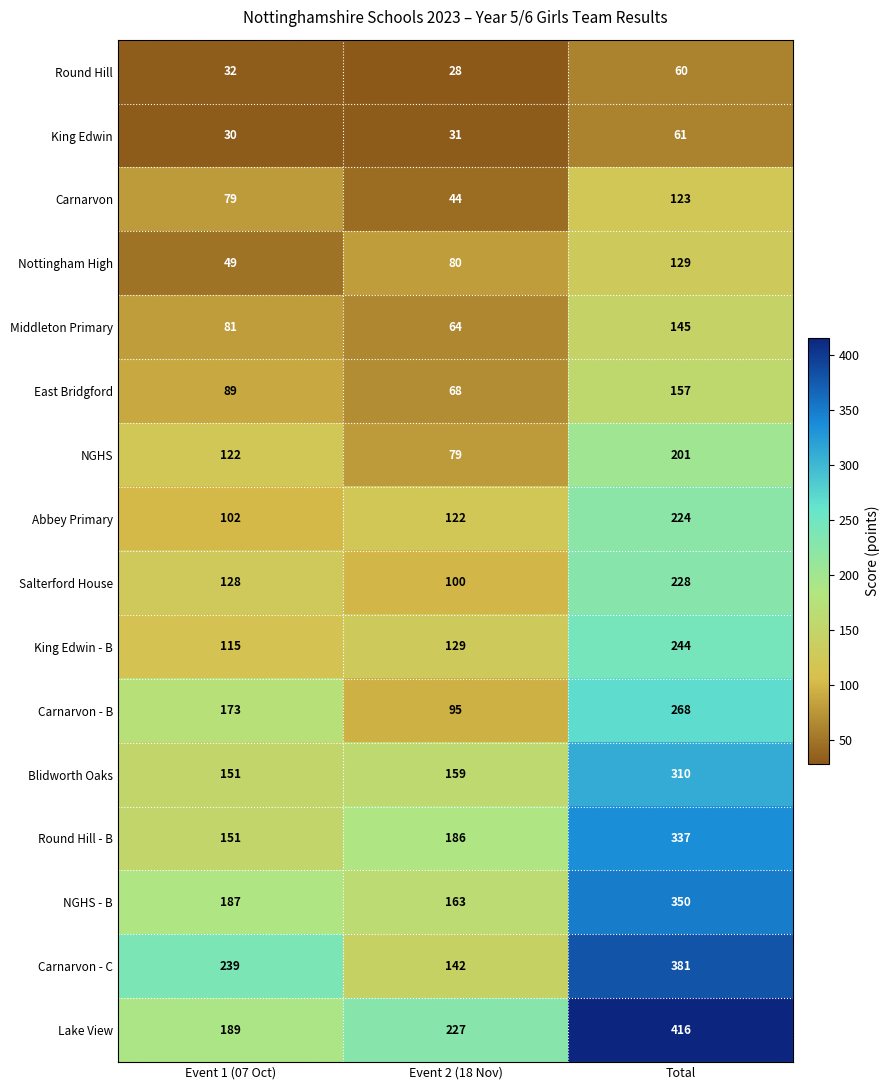

At which label is Nottingham High closest to 89?

Event 2 (18 Nov)